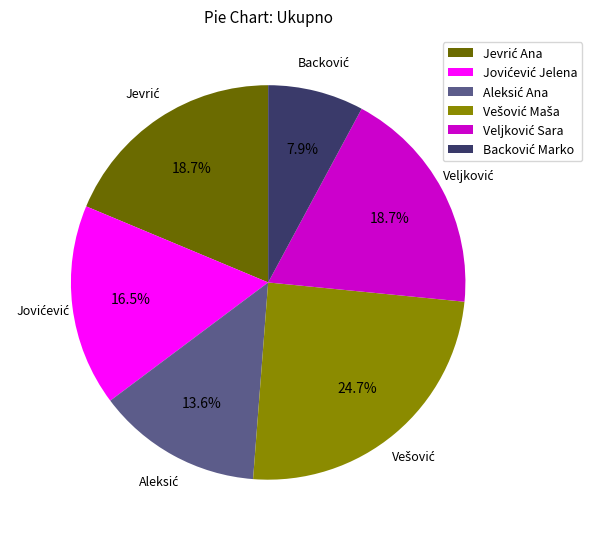

Is there a majority slice in this chart?

No